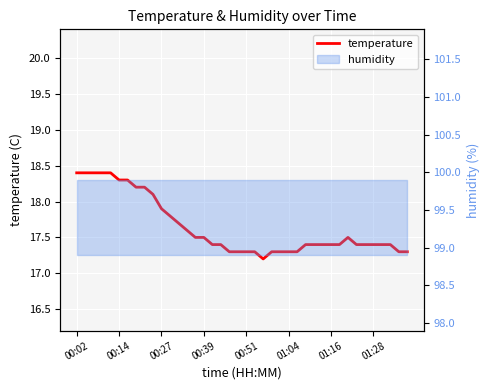

True or false: the data has more than 0 interior local peaks.

True